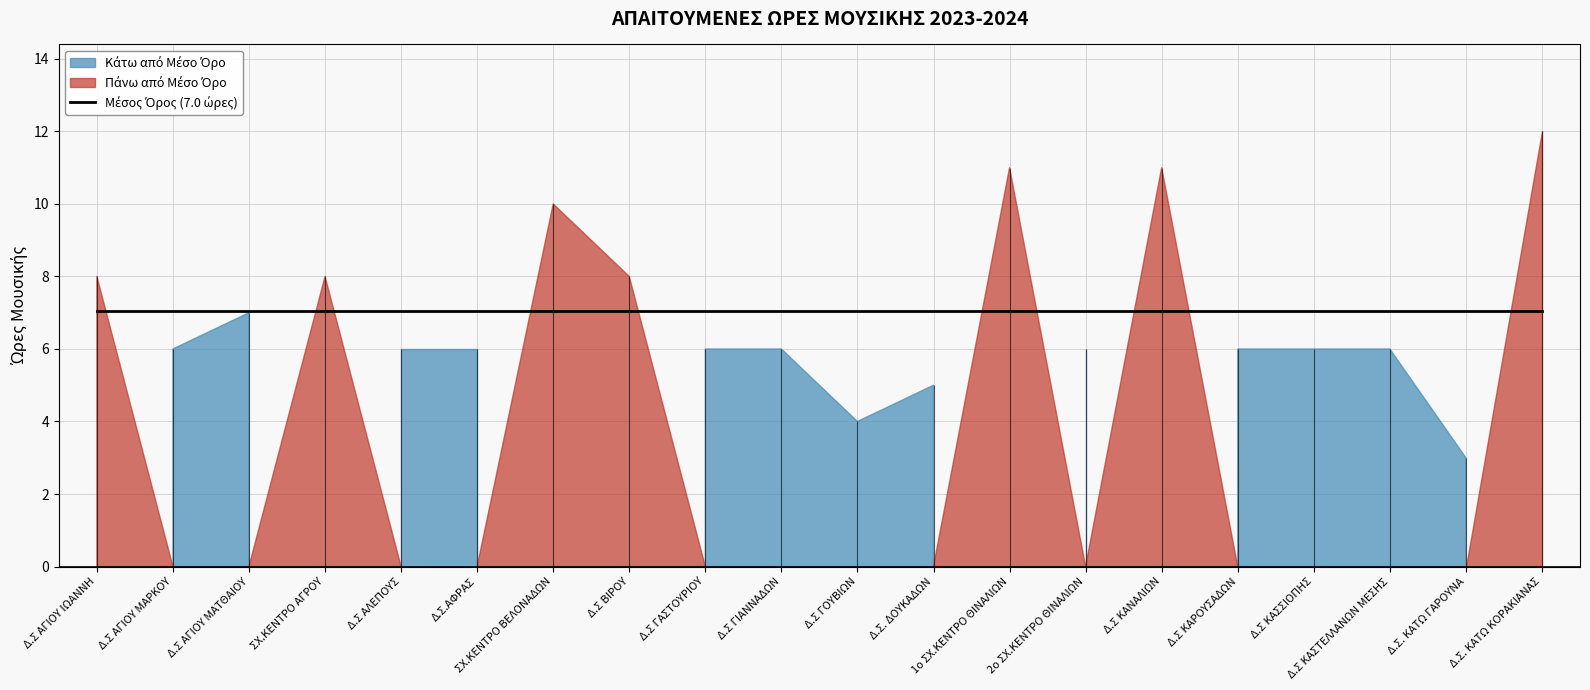

At which label is the value closest to 7?

Δ.Σ ΑΓΙΟΥ ΜΑΤΘΑΙΟΥ